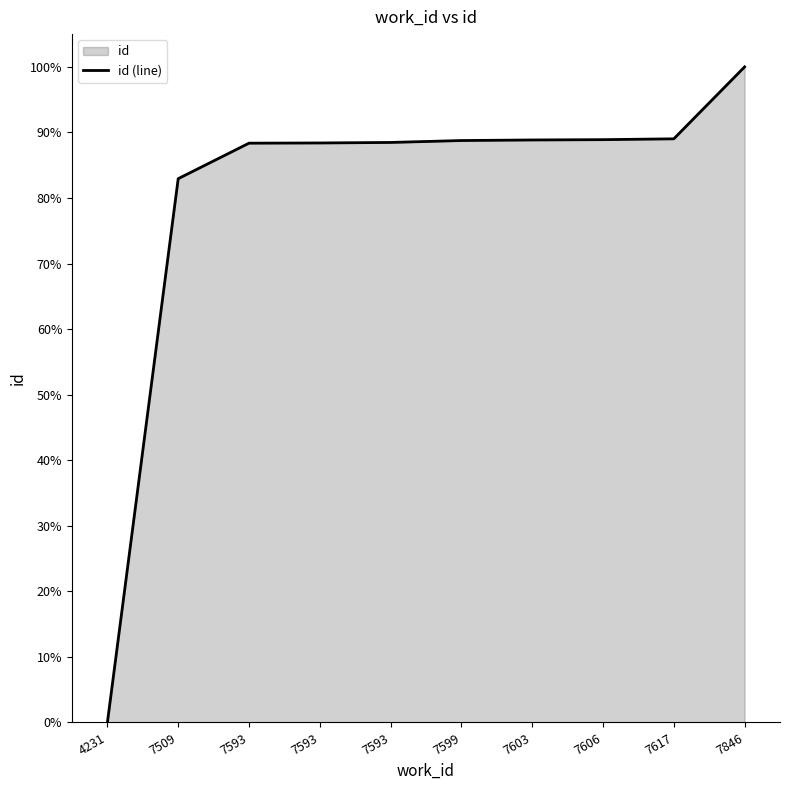

Does the chart display data point markers on the line(s)?

No